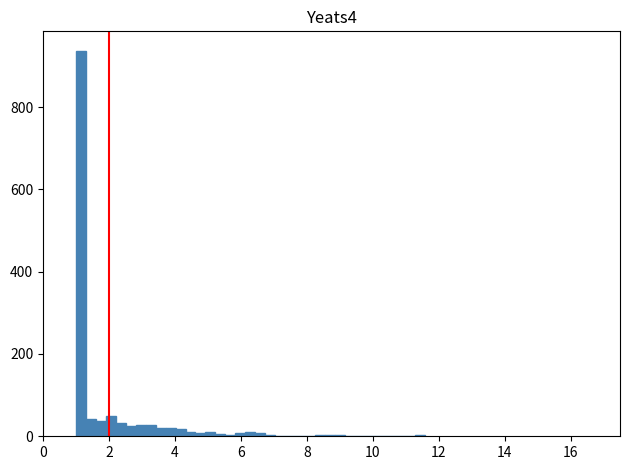

Around what value on the x-axis is the tallest bar? Give the approximate position of its centre, as read against the axis.

1.2